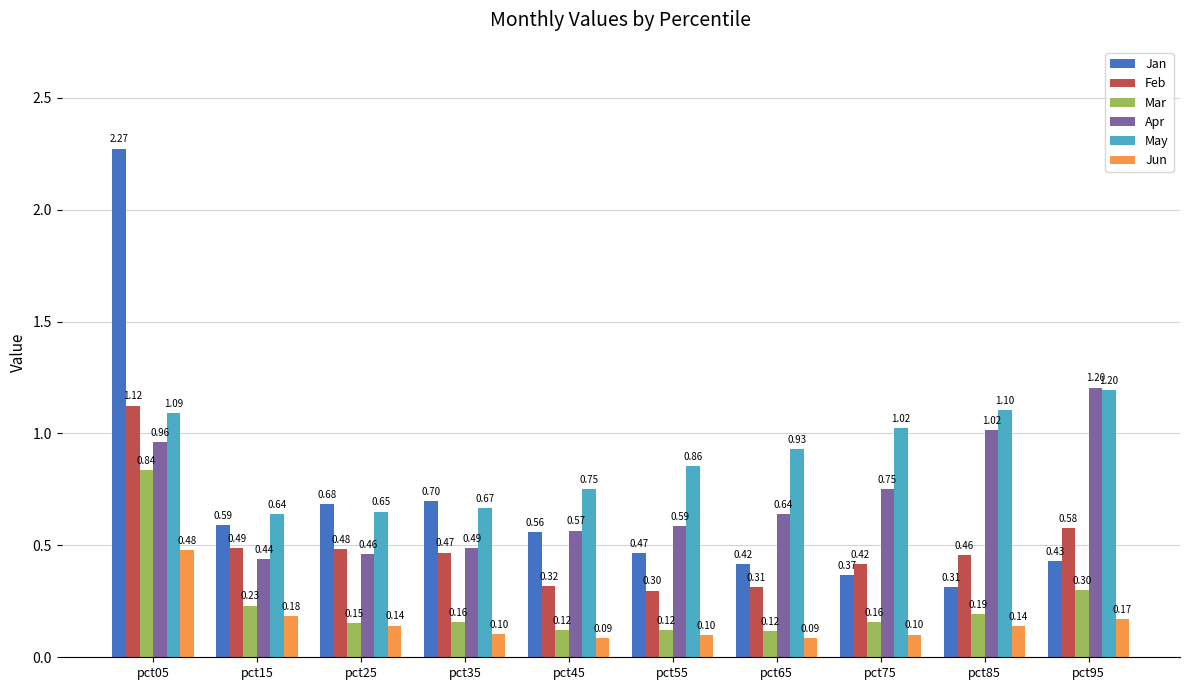

Is the value of Jun at pct55 greater than the value of Feb at pct25?

No